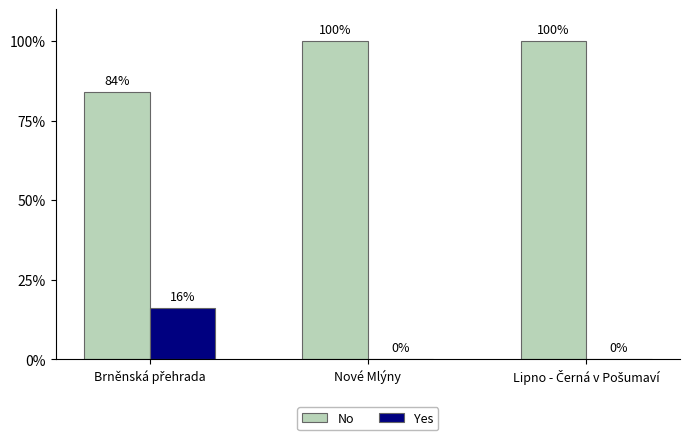

Is the value of Yes at Nové Mlýny greater than the value of No at Nové Mlýny?

No